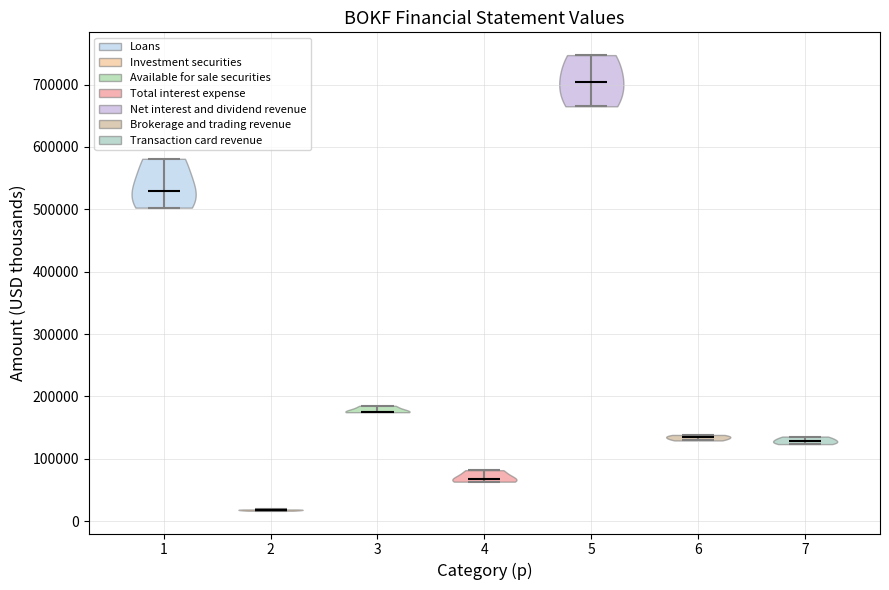

Reading left to right, read every violin against the y-axis: where its median line is, and the lowest and highest points it reaches. The values are not printed on the chart, so give them approximately, as read against the axis.

1: median line 530000, lowest point 500000, highest point 580000
2: median line 20000, lowest point 20000, highest point 20000
3: median line 180000, lowest point 170000, highest point 190000
4: median line 70000, lowest point 60000, highest point 80000
5: median line 700000, lowest point 670000, highest point 750000
6: median line 130000, lowest point 130000, highest point 140000
7: median line 130000, lowest point 120000, highest point 140000